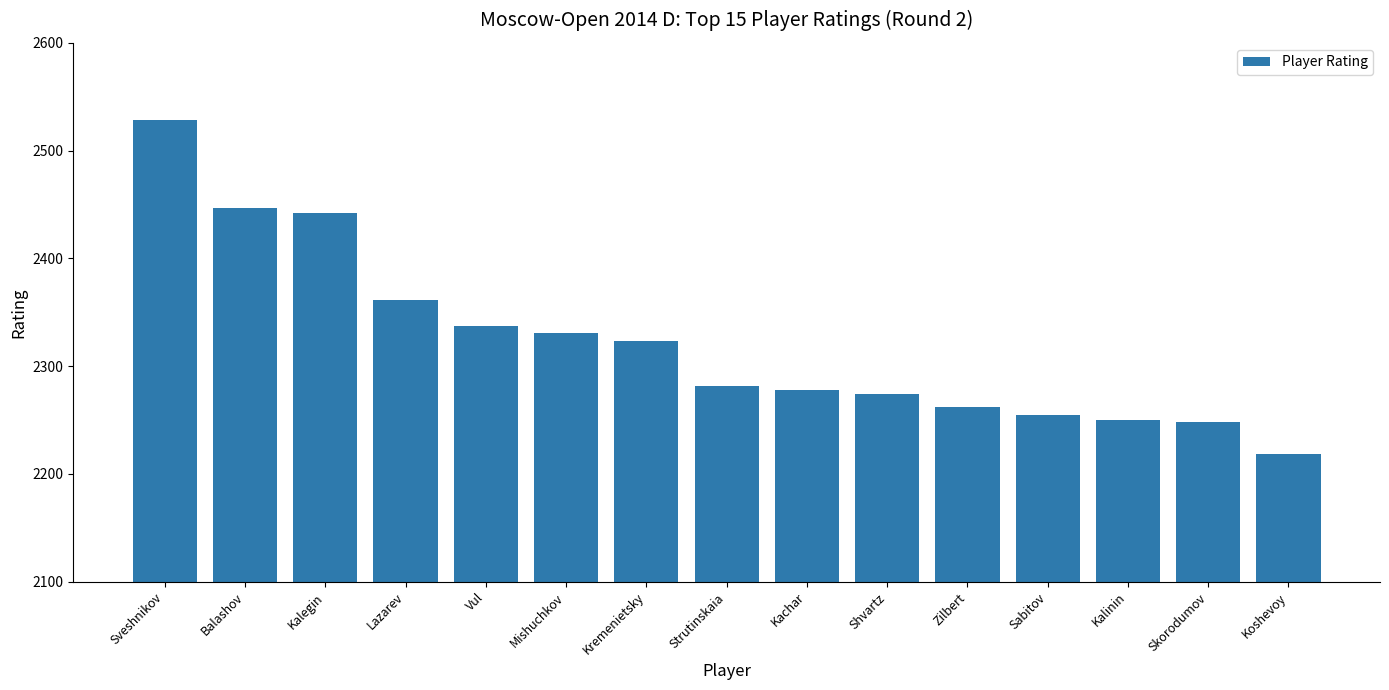

What is the maximum value shown in the chart?

2528